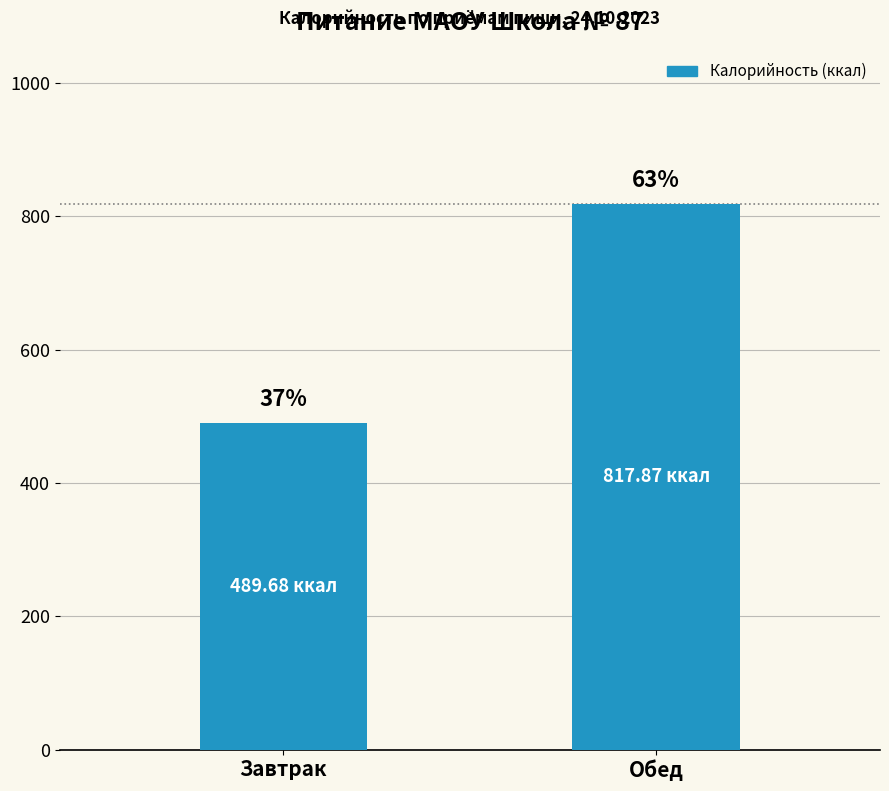

Reading right to left, list all the values displayed in this chart.

817.9	489.7